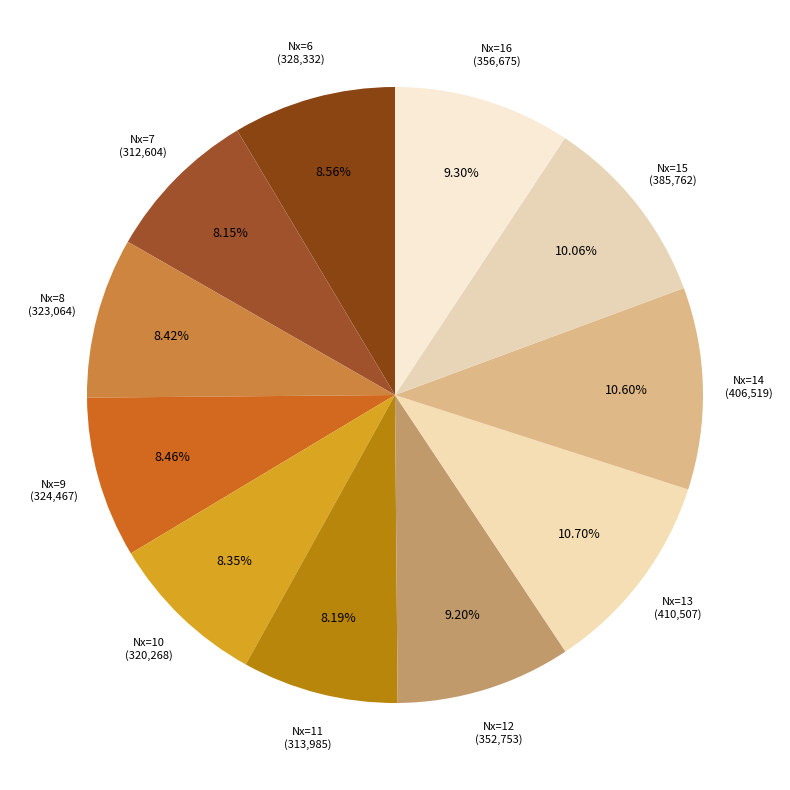

Does Nx=6 (328,332) account for over 50% of the chart?

No